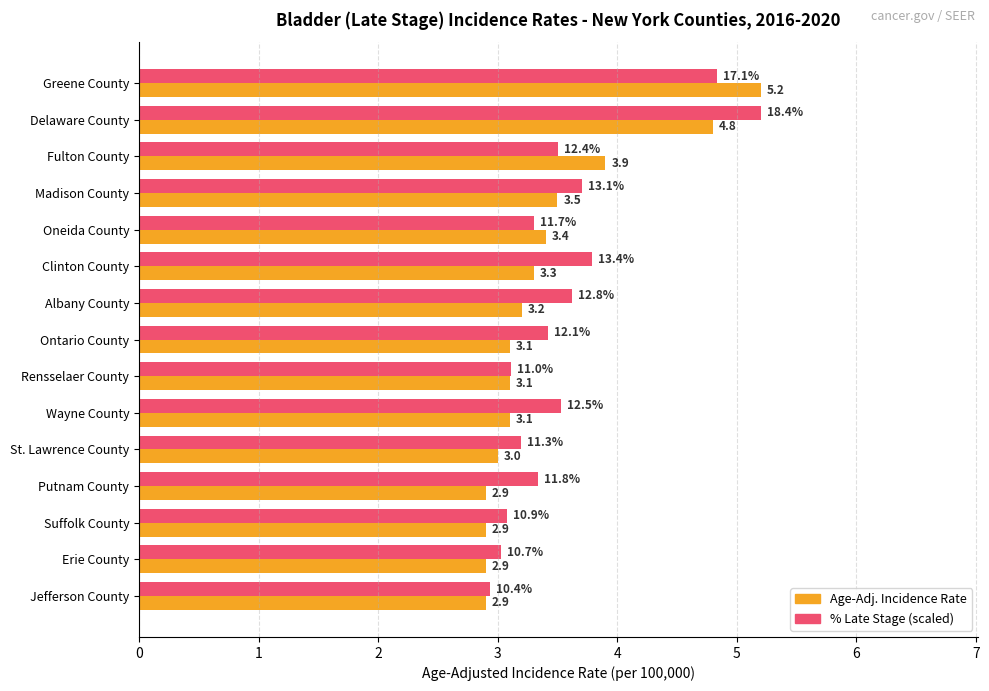

What is the difference between the highest and lowest values at Fulton County?

0.4